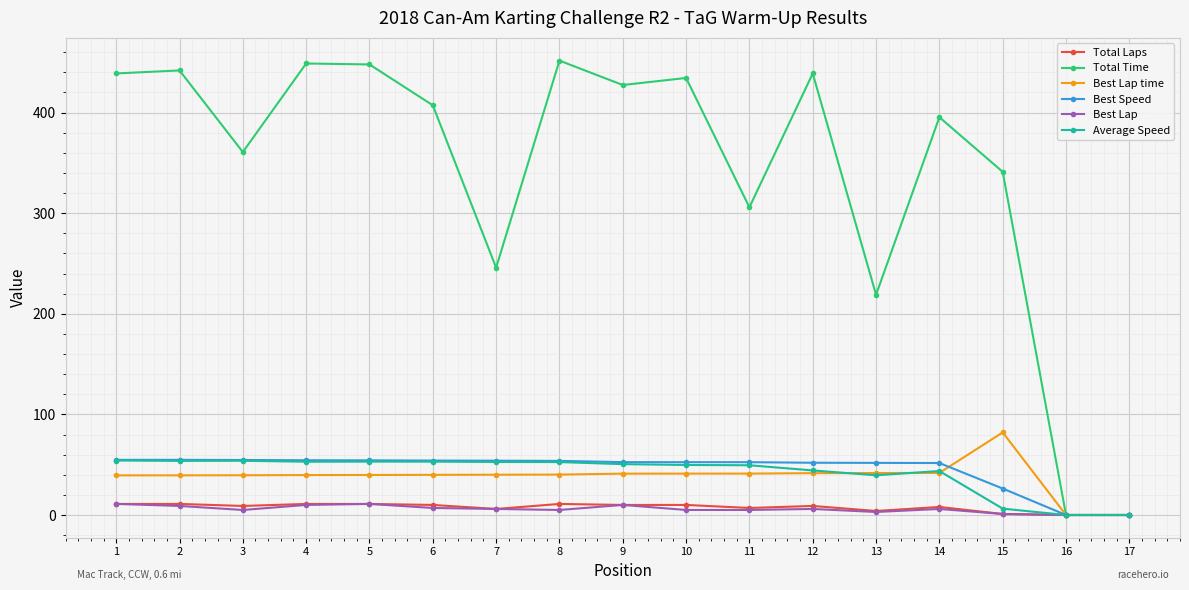

Which series has the largest range (max minus min)?

Total Time